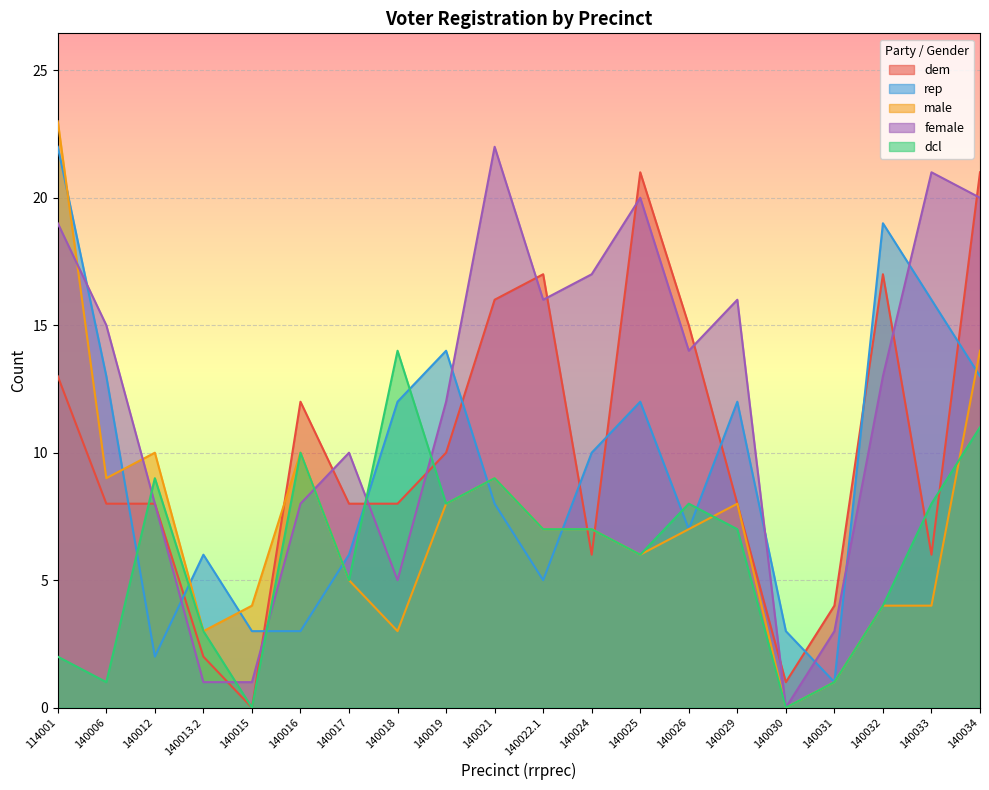

What is the label of the 3rd point from the left?

140012